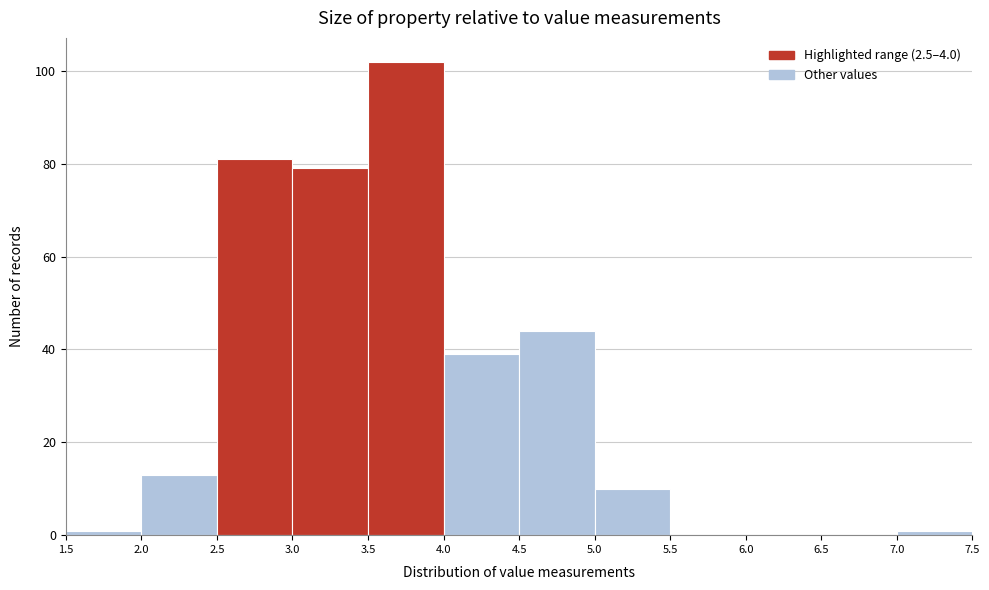

Which range on the x-axis has the tallest bar?

3.5 to 4.0